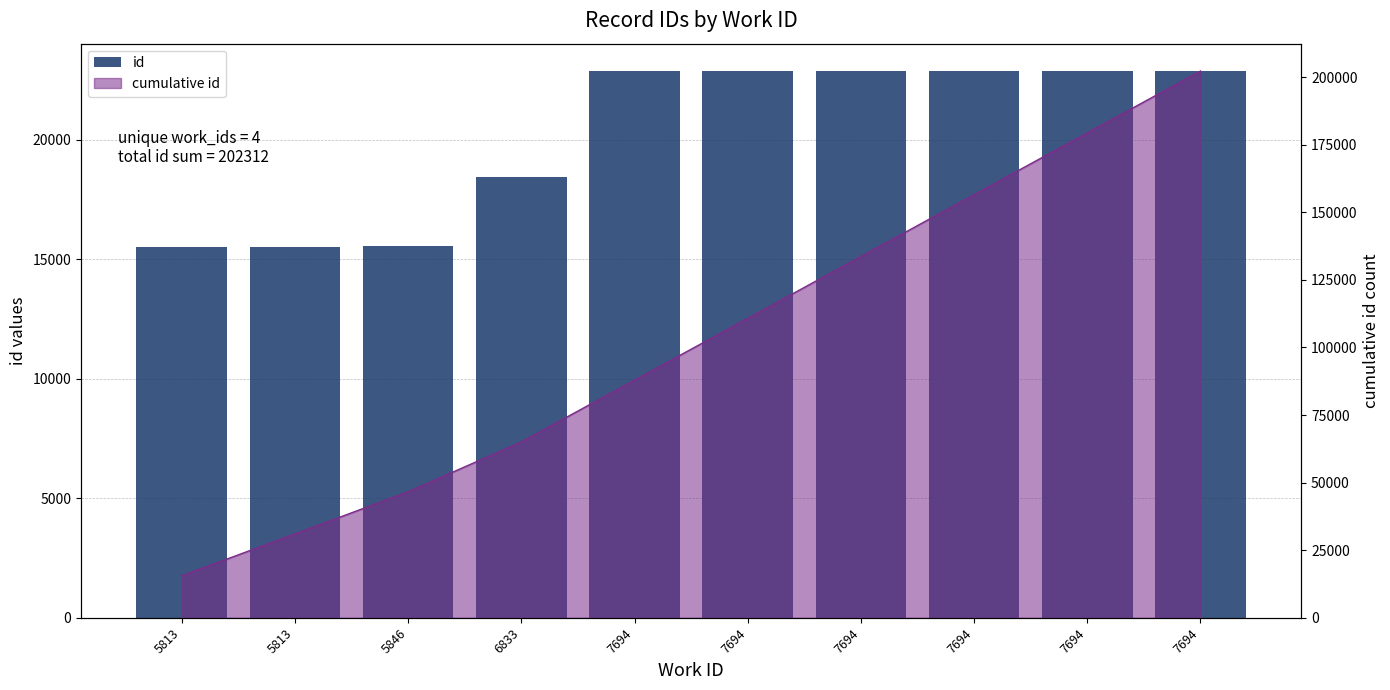

The chart shows a value of 15524 at 5813. True or false?

True